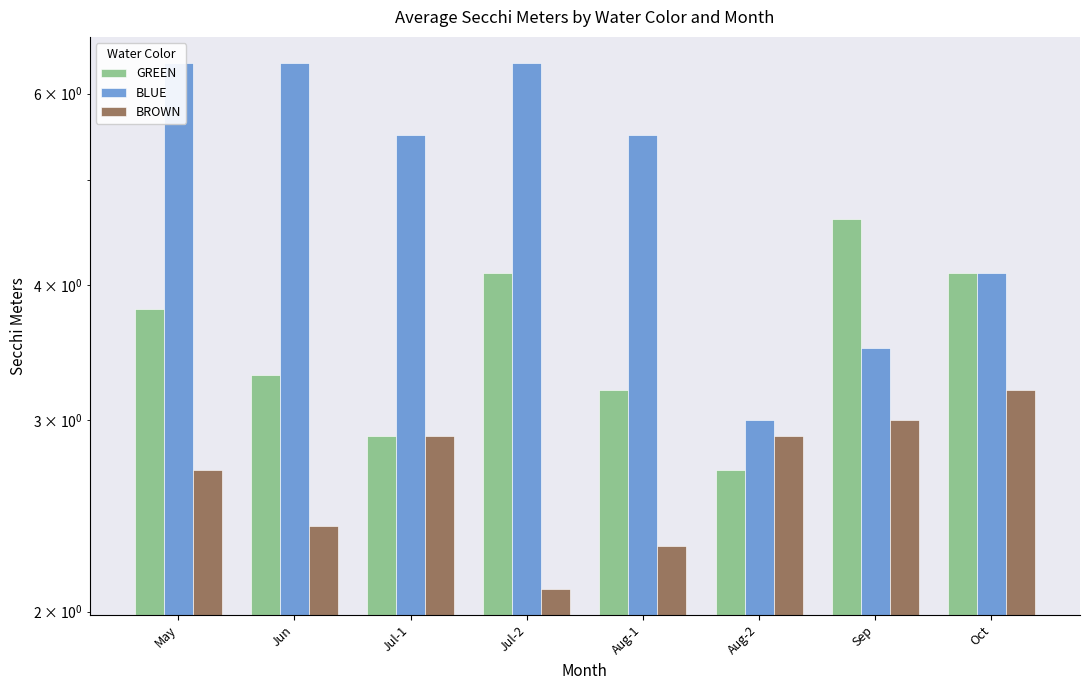

Reading left to right, what are all the values shown in this chart?

GREEN: 3.8	3.3	2.9	4.1	3.2	2.7	4.6	4.1
BLUE: 6.4	6.4	5.5	6.4	5.5	3.0	3.5	4.1
BROWN: 2.7	2.4	2.9	2.1	2.3	2.9	3.0	3.2